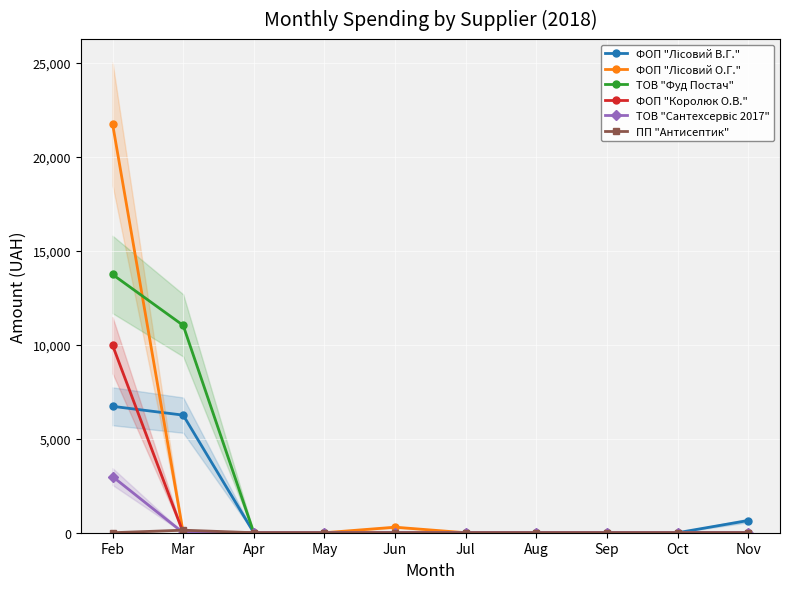

Which label corresponds to the largest value in the chart?

Feb